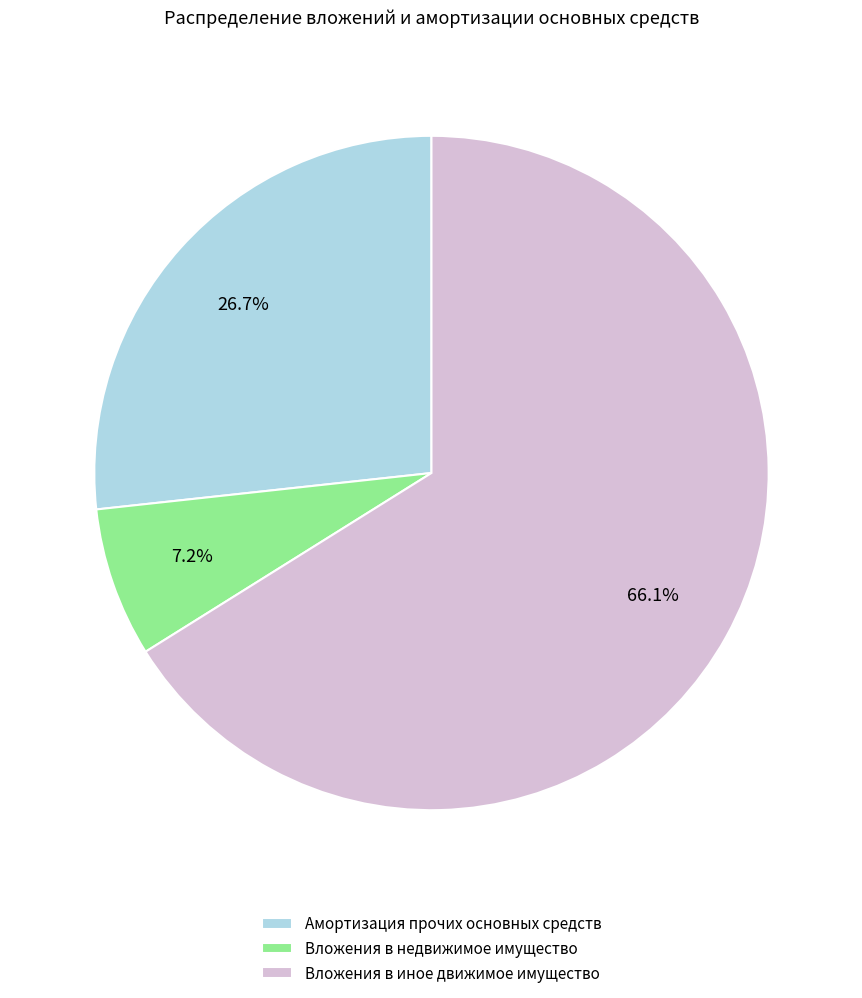

Between Вложения в иное движимое имущество and Вложения в недвижимое имущество, which is larger?

Вложения в иное движимое имущество